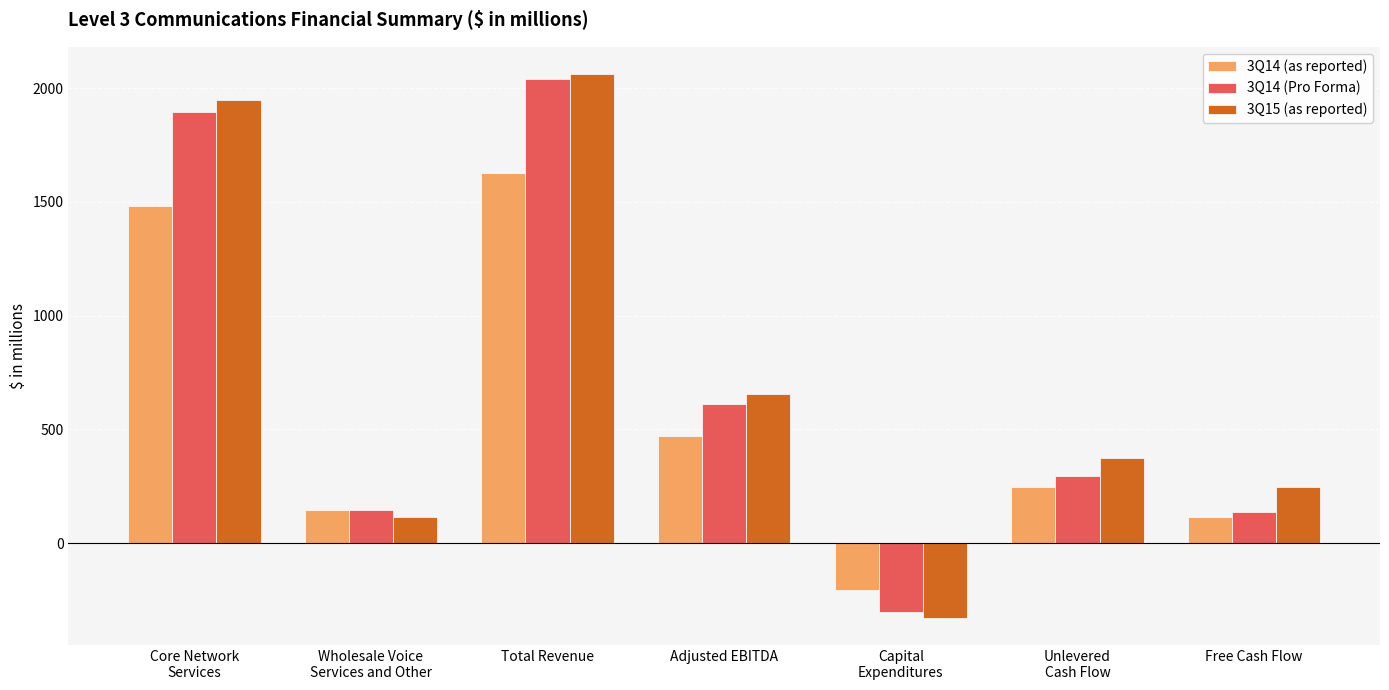

Rank the series by their average value, from highest to lowest.

3Q15 (as reported), 3Q14 (Pro Forma), 3Q14 (as reported)